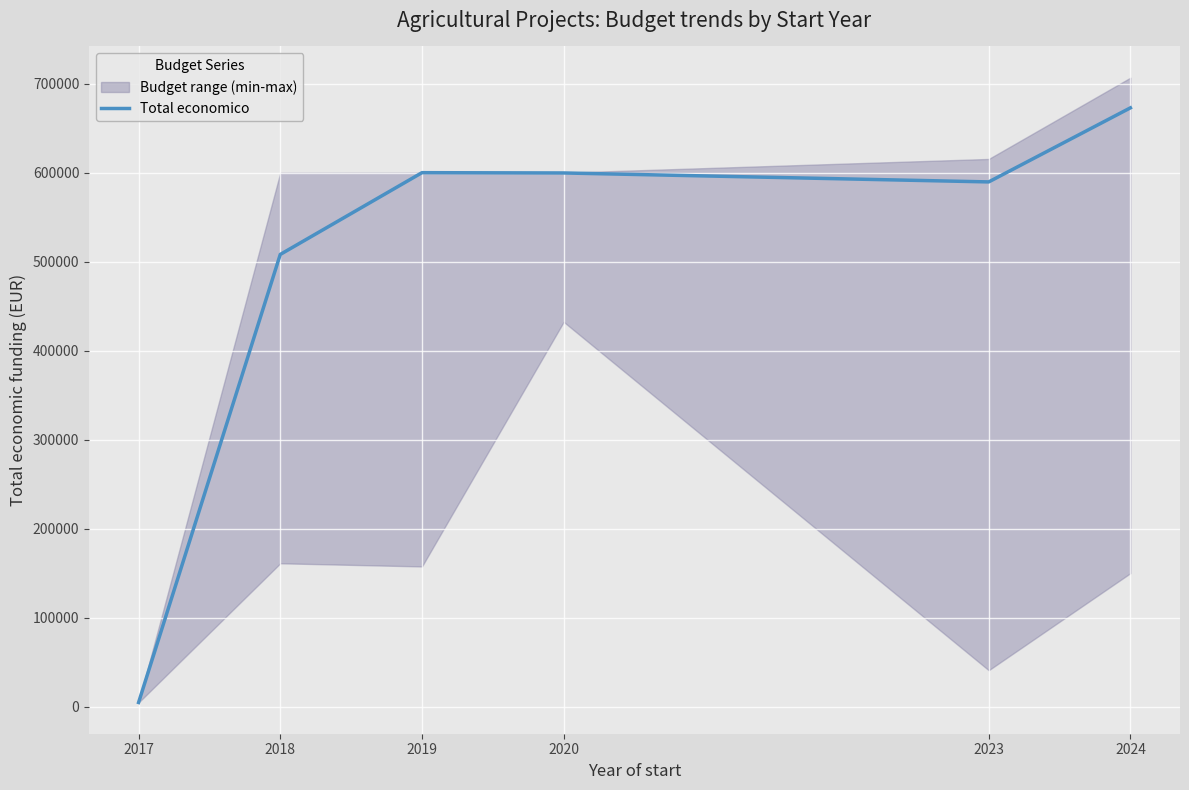

True or false: the data has more than 0 interior local peaks.

True